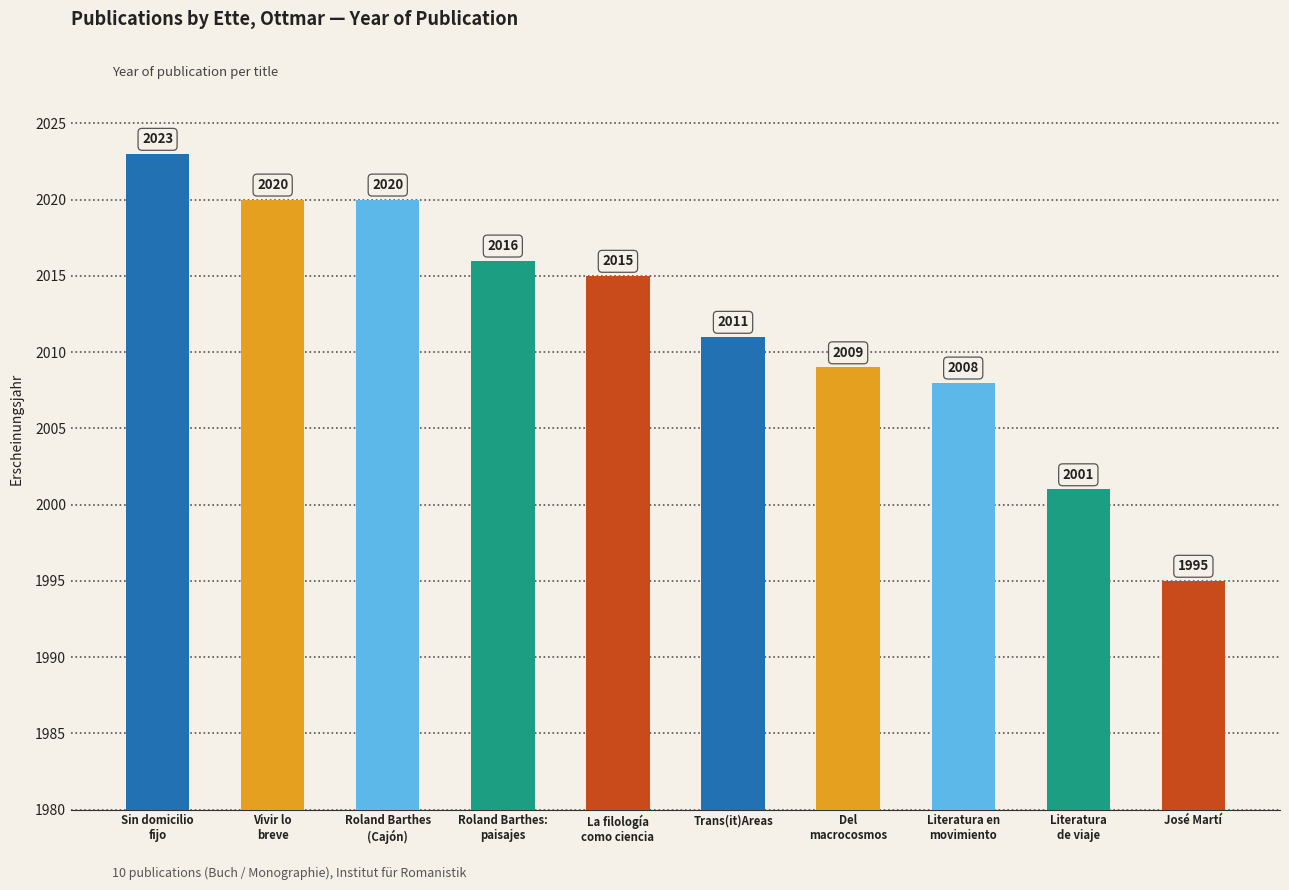

Reading left to right, what are all the values shown in this chart?

2023	2020	2020	2016	2015	2011	2009	2008	2001	1995